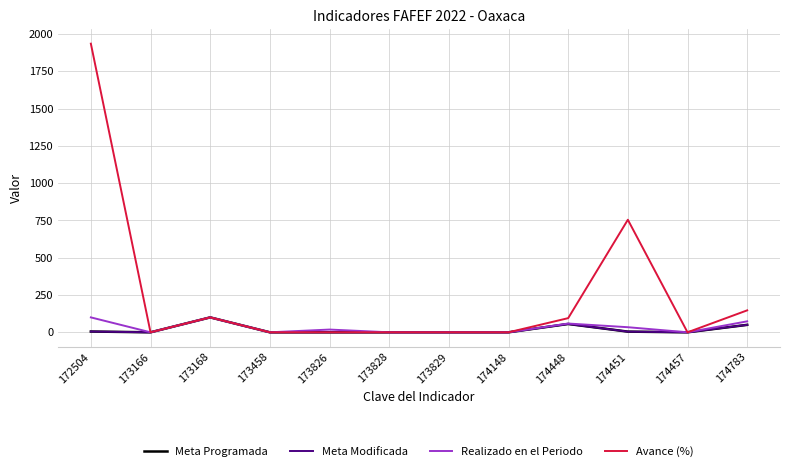

Where is the first local maximum for Meta Modificada?

173168